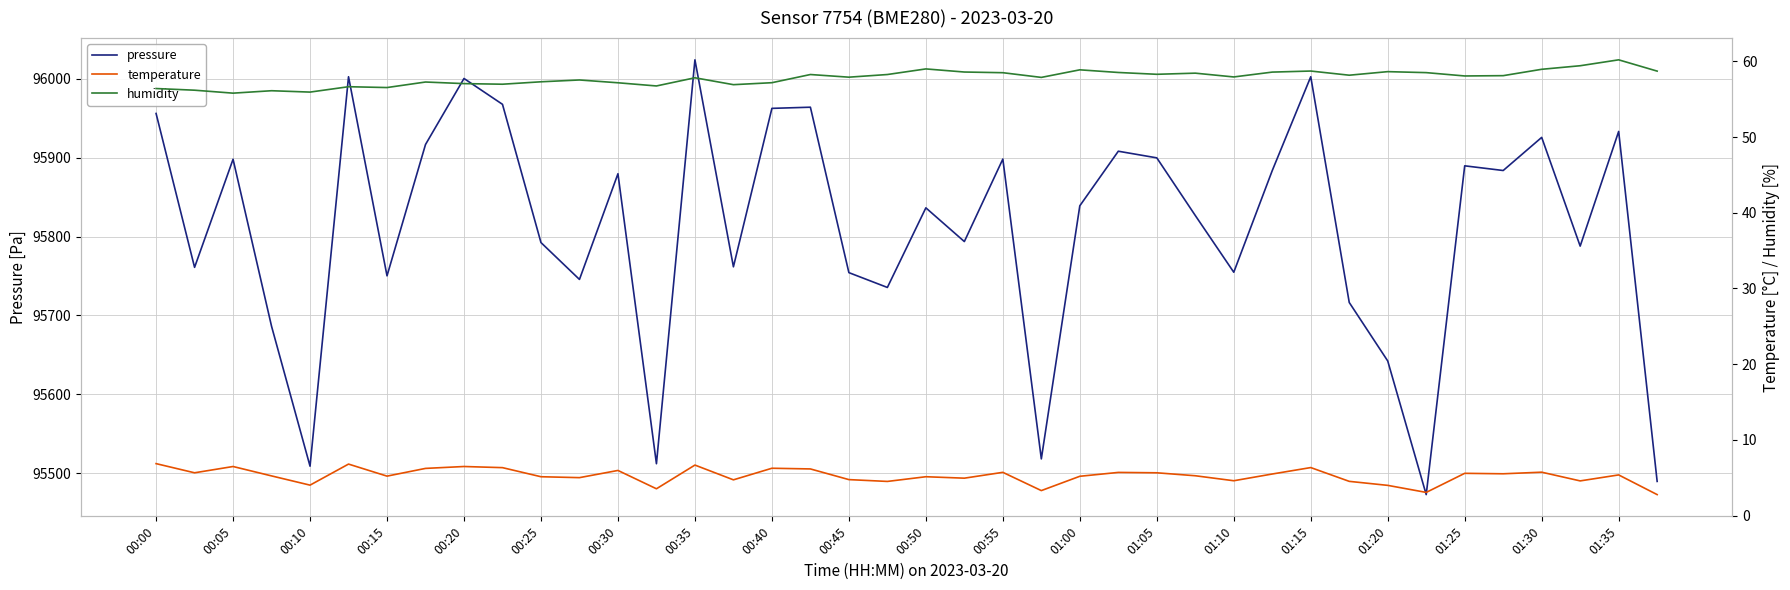

What are all the series names shown in the legend?

pressure, temperature, humidity